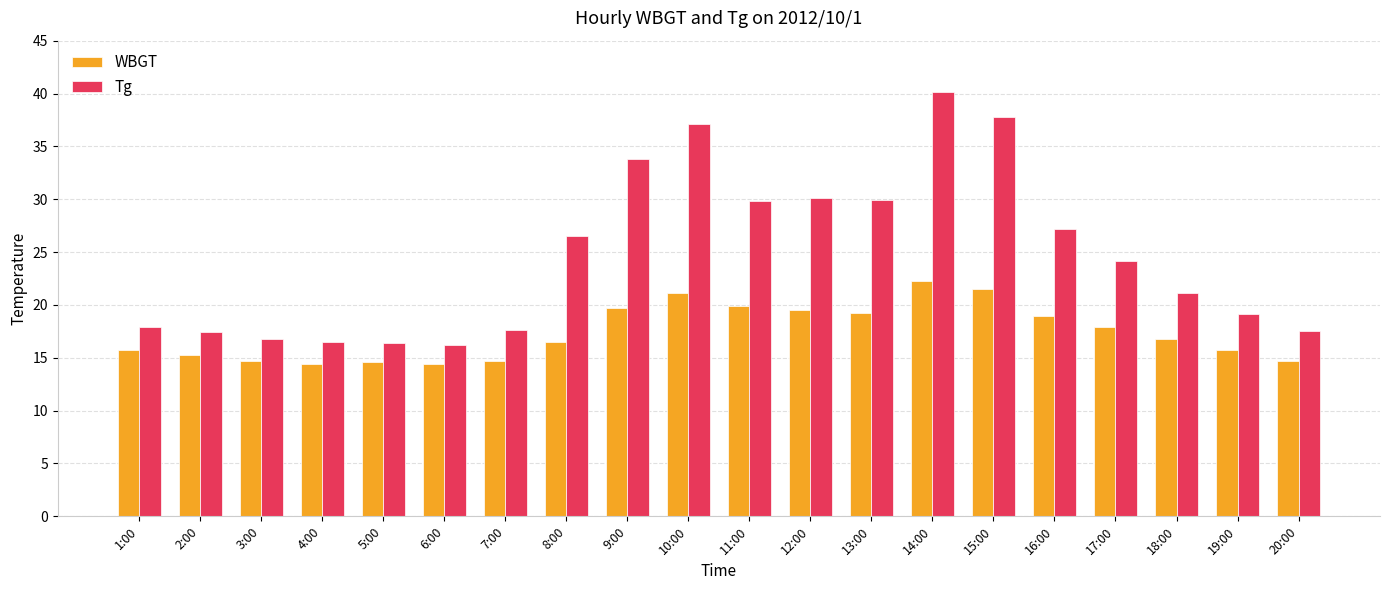

How many data points in Tg are above 24?

10